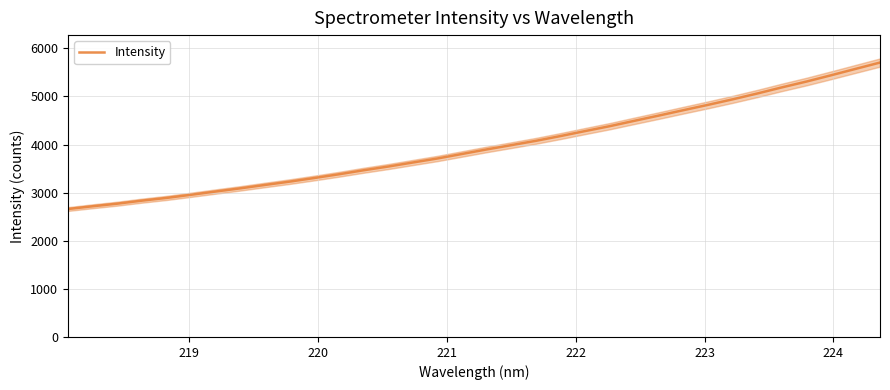

What is the difference between the maximum and minimum values?

3044.1